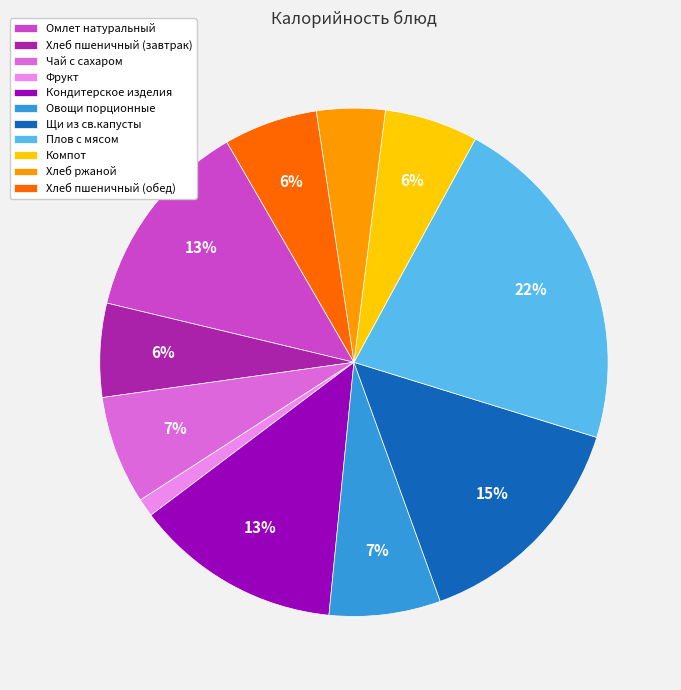

True or false: Плов с мясом accounts for 22% of the total.

True